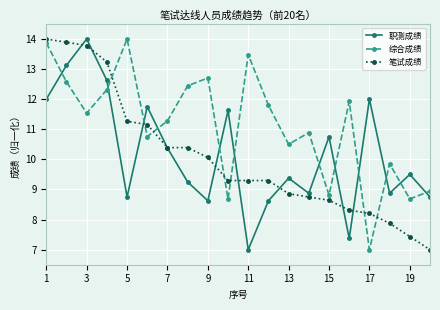

Does the chart have visible grid lines?

Yes